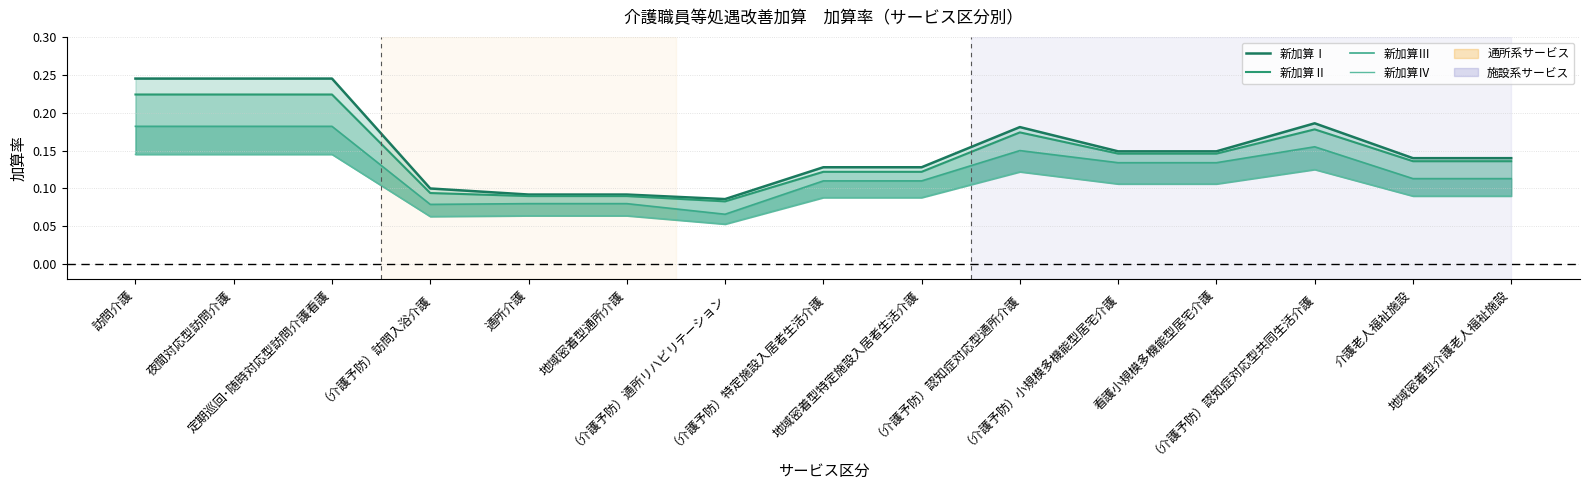

The value of 新加算Ⅱ at 通所介護 is 0.1. True or false?

True